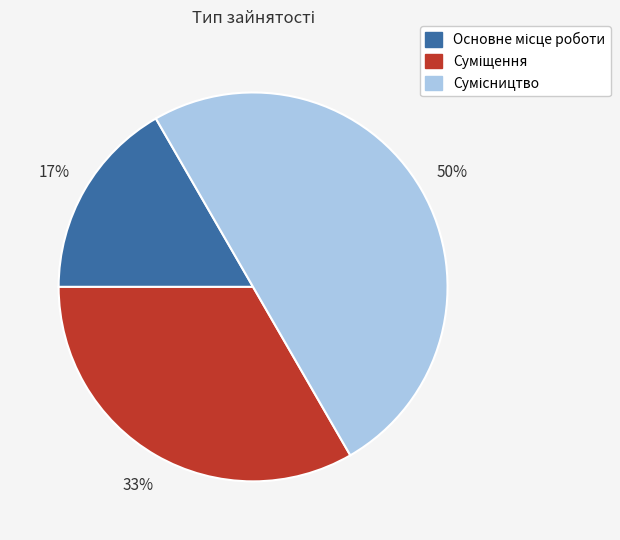

How many segments does this pie chart have?

3